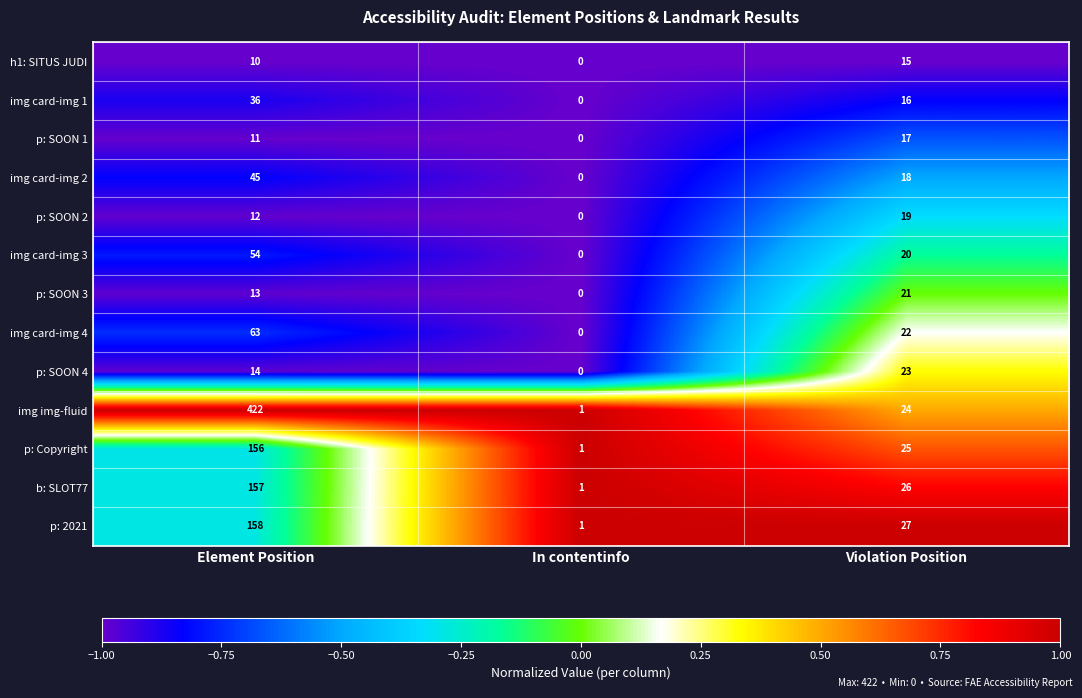

The p: 2021 series shows 27 at Violation Position. True or false?

True